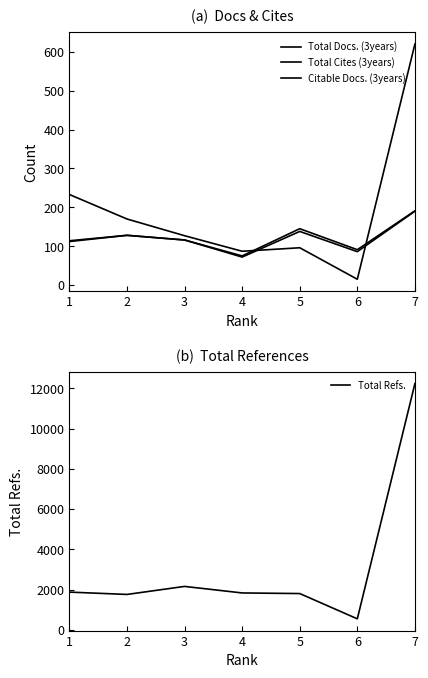

At which category is the sum across all series the highest?

7